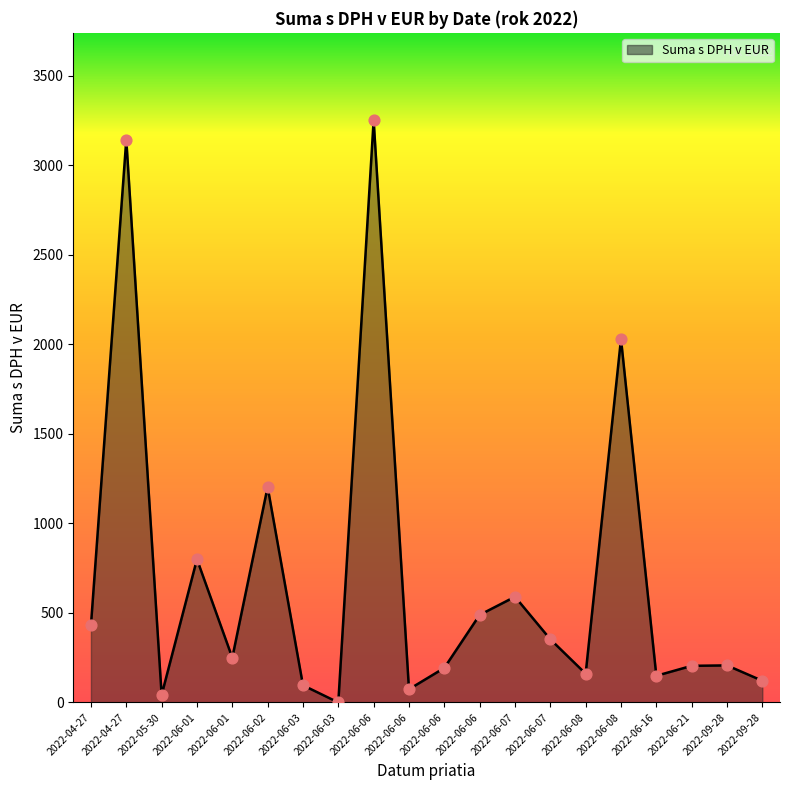

How many lines are shown in the chart?

1